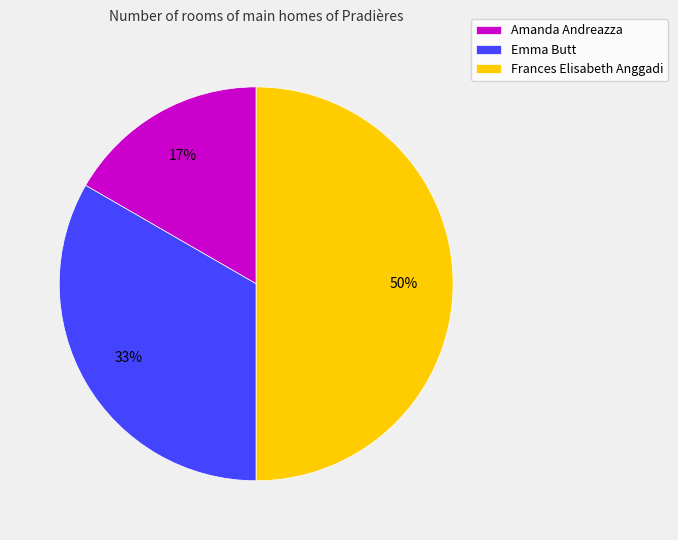

Which slice is the largest?

Frances Elisabeth Anggadi